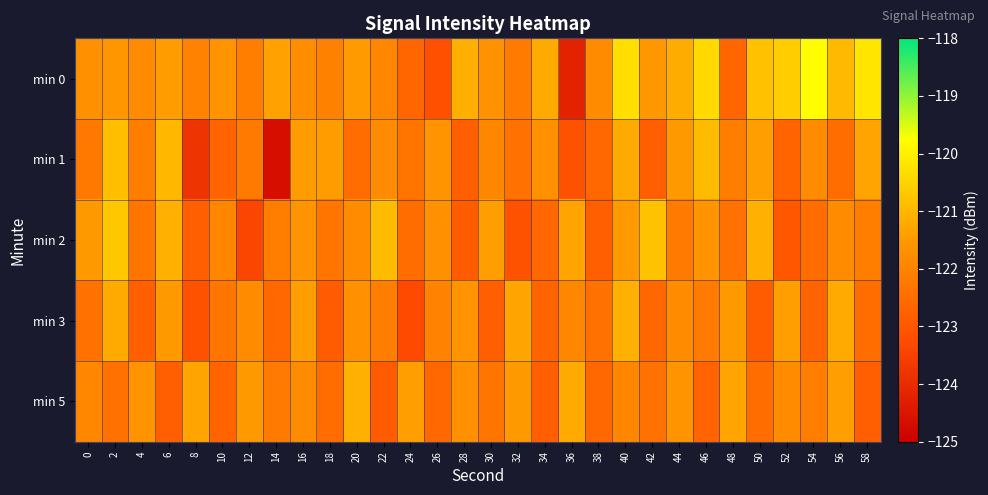

Reading left to right, list all the values displayed in this chart.

min 0: 0=-121.7	2=-121.5	4=-121.8	6=-121.4	8=-122.0	10=-121.6	12=-122.1	14=-121.3	16=-121.8	18=-122.0	20=-121.5	22=-121.9	24=-122.7	26=-123.2	28=-121.1	30=-121.7	32=-122.2	34=-121.2	36=-124.2	38=-121.8	40=-120.3	42=-121.5	44=-121.2	46=-120.4	48=-122.7	50=-120.8	52=-120.6	54=-119.8	56=-120.9	58=-120.2
min 1: 0=-122.2	2=-120.8	4=-122.1	6=-121.0	8=-123.8	10=-122.7	12=-122.2	14=-124.7	16=-121.4	18=-121.4	20=-122.5	22=-121.8	24=-122.3	26=-121.6	28=-122.8	30=-121.9	32=-122.4	34=-121.7	36=-123.1	38=-122.6	40=-121.2	42=-122.8	44=-121.5	46=-120.9	48=-122.1	50=-121.4	52=-122.7	54=-121.8	56=-122.5	58=-121.3
min 2: 0=-121.5	2=-120.7	4=-122.3	6=-121.1	8=-122.8	10=-121.9	12=-123.4	14=-122.1	16=-121.6	18=-122.3	20=-121.8	22=-120.9	24=-122.5	26=-121.7	28=-122.9	30=-121.4	32=-123.1	34=-122.6	36=-121.3	38=-122.8	40=-121.5	42=-120.8	44=-122.2	46=-121.6	48=-122.4	50=-121.1	52=-123.0	54=-122.5	56=-121.8	58=-122.1
min 3: 0=-122.4	2=-121.2	4=-122.8	6=-121.5	8=-123.1	10=-122.3	12=-121.8	14=-122.6	16=-121.4	18=-122.9	20=-121.7	22=-122.1	24=-123.3	26=-122.0	28=-121.6	30=-122.8	32=-121.3	34=-122.7	36=-121.9	38=-122.4	40=-121.1	42=-122.6	44=-121.8	46=-122.2	48=-121.5	50=-122.9	52=-121.4	54=-122.7	56=-121.2	58=-122.5
min 5: 0=-121.9	2=-122.4	4=-121.6	6=-122.8	8=-121.3	10=-122.7	12=-121.5	14=-122.2	16=-121.8	18=-122.5	20=-121.1	22=-122.9	24=-121.4	26=-122.6	28=-121.7	30=-122.3	32=-121.5	34=-122.8	36=-121.2	38=-122.6	40=-121.9	42=-122.4	44=-121.6	46=-122.7	48=-121.3	50=-122.5	52=-121.8	54=-122.1	56=-121.4	58=-122.8